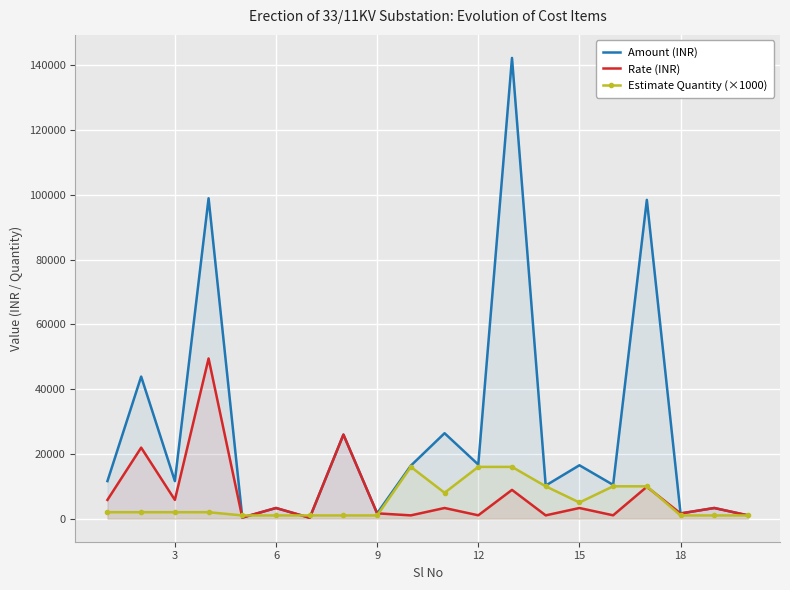

What are all the series names shown in the legend?

Amount (INR), Rate (INR), Estimate Quantity (×1000)